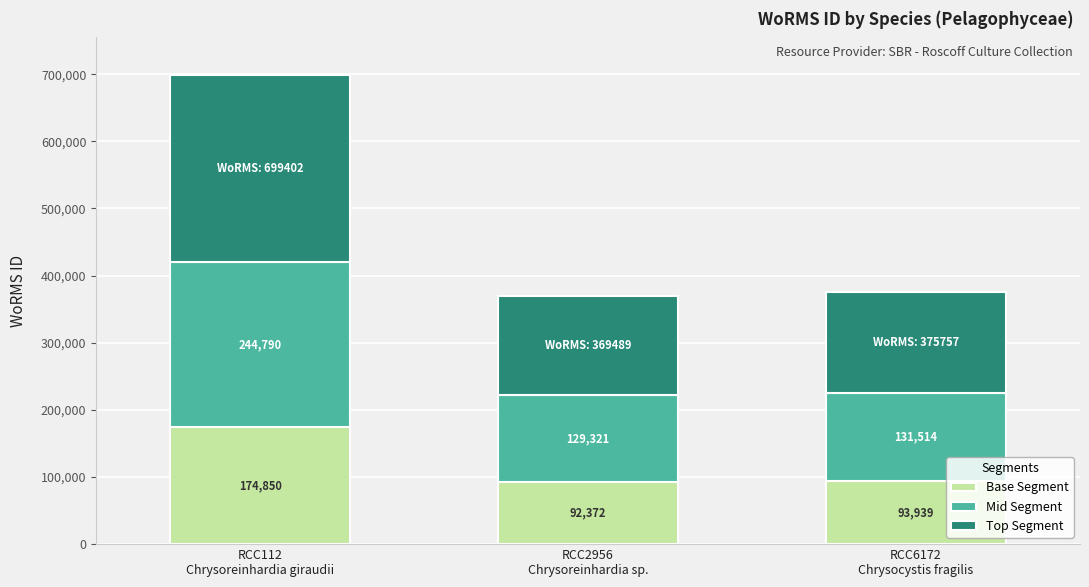

What is the highest value of the Base Segment series?

174850.5